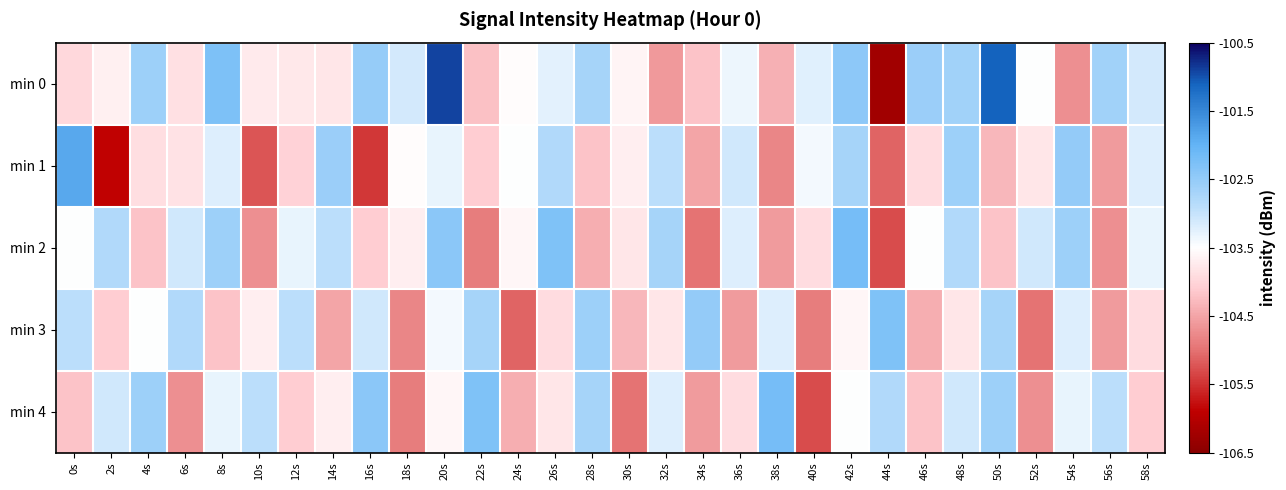

Which series has the largest total across all categories?

min 0